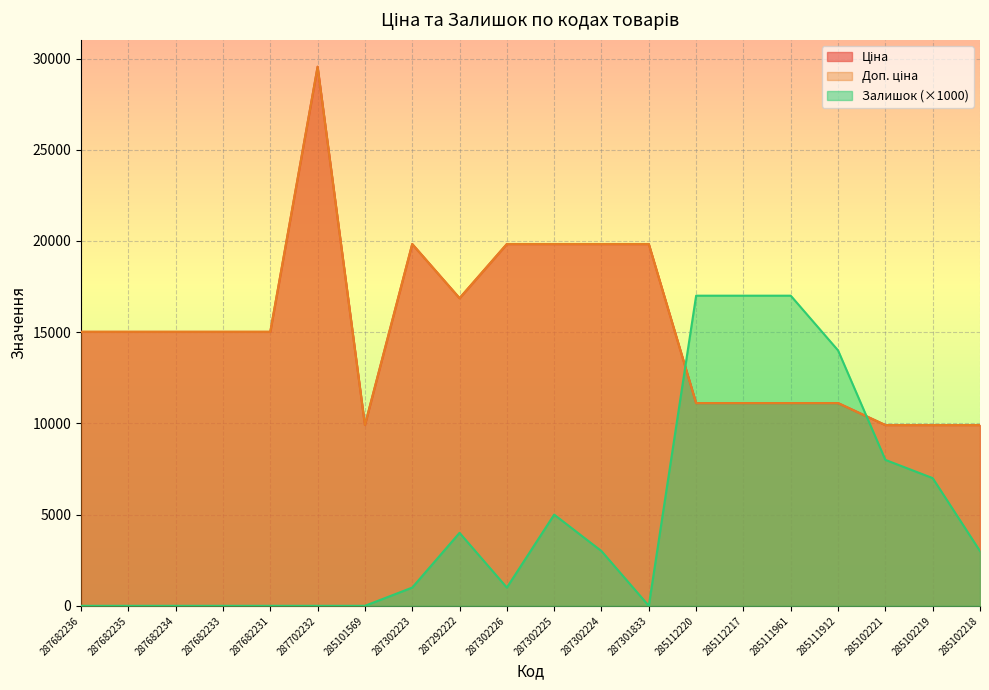

Which series has the largest range (max minus min)?

Ціна